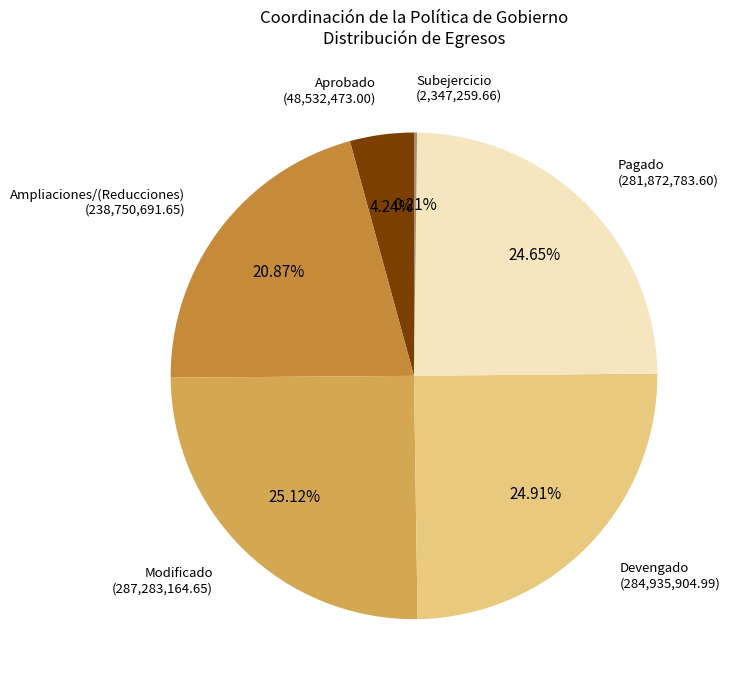

Which has a higher value, Aprobado or Pagado?

Pagado